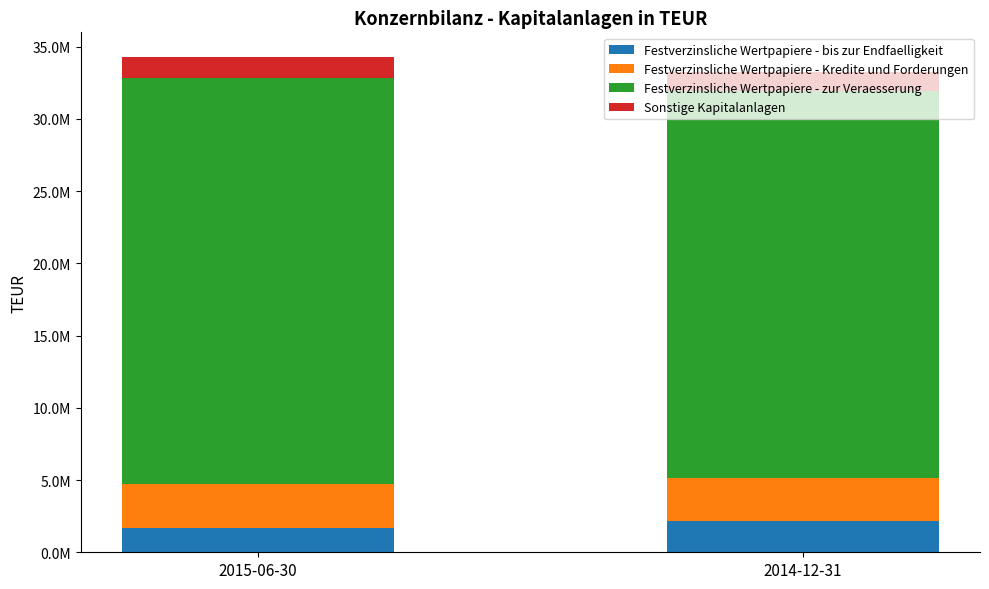

Does the chart contain stacked bars?

Yes